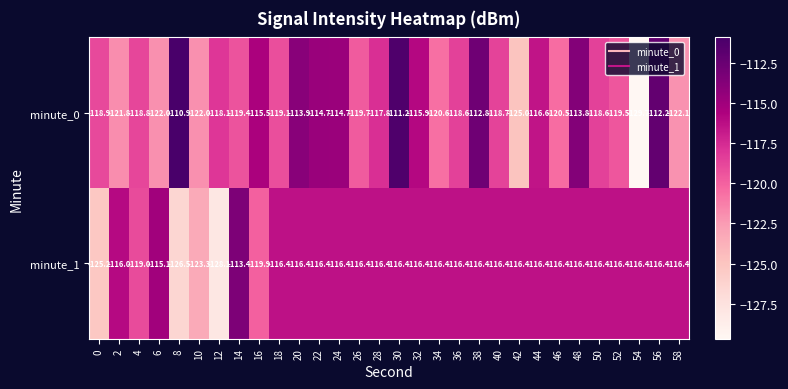

At which category is the sum across all series the highest?

30